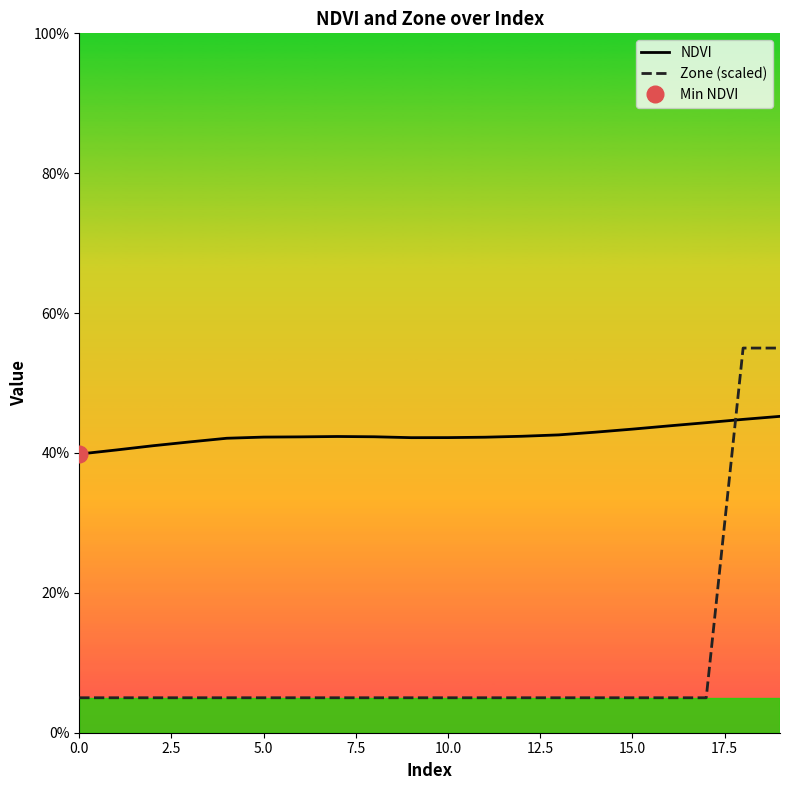

What is the minimum value for NDVI?

0.4